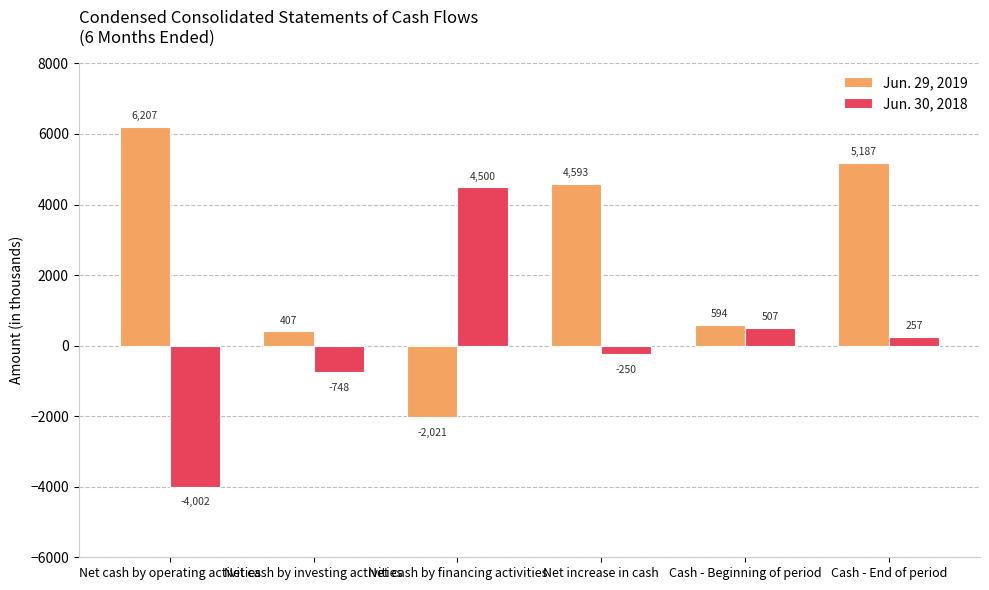

Reading left to right, list all the values displayed in this chart.

Jun. 29, 2019: Net cash by operating activities=6207	Net cash by investing activities=407	Net cash by financing activities=-2021	Net increase in cash=4593	Cash - Beginning of period=594	Cash - End of period=5187
Jun. 30, 2018: Net cash by operating activities=-4002	Net cash by investing activities=-748	Net cash by financing activities=4500	Net increase in cash=-250	Cash - Beginning of period=507	Cash - End of period=257